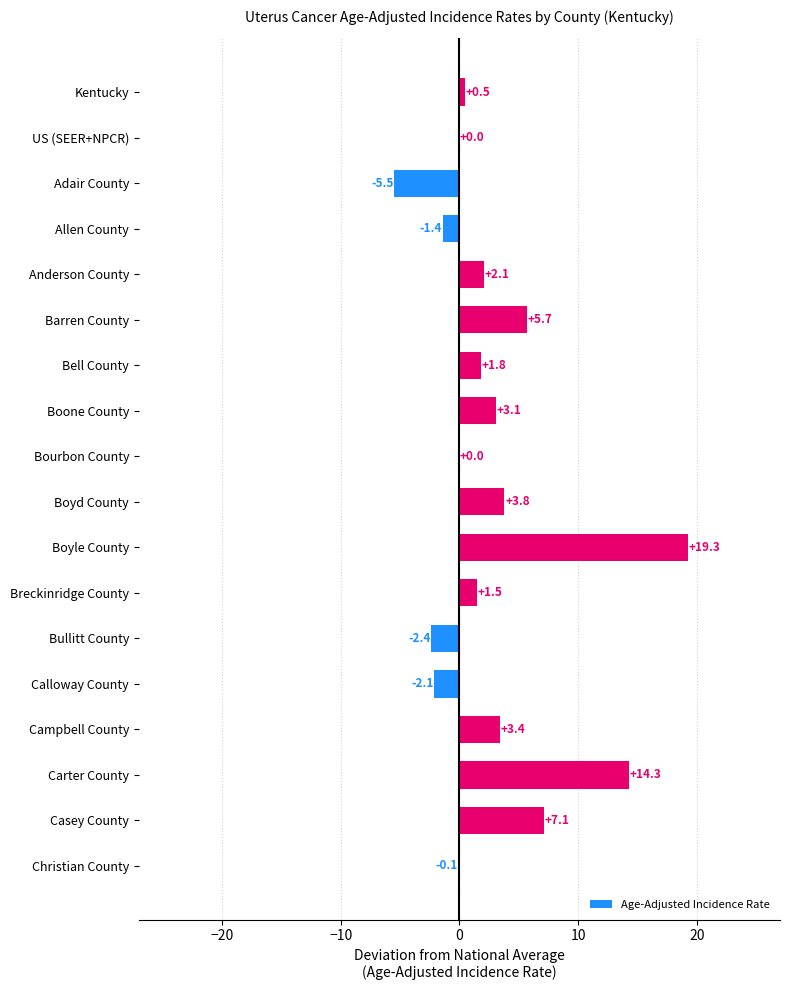

What is the sum of all values?

51.1